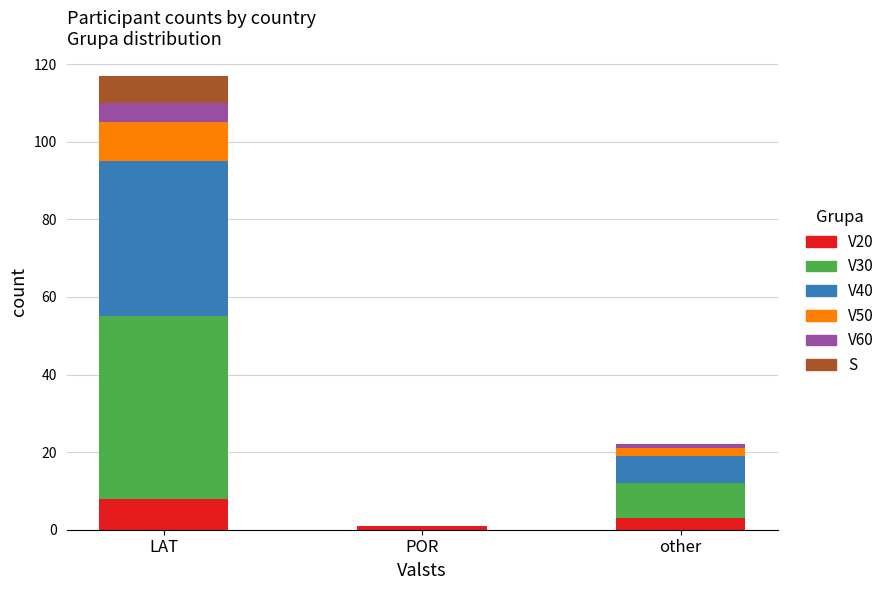

At which label does V20 reach its peak?

LAT